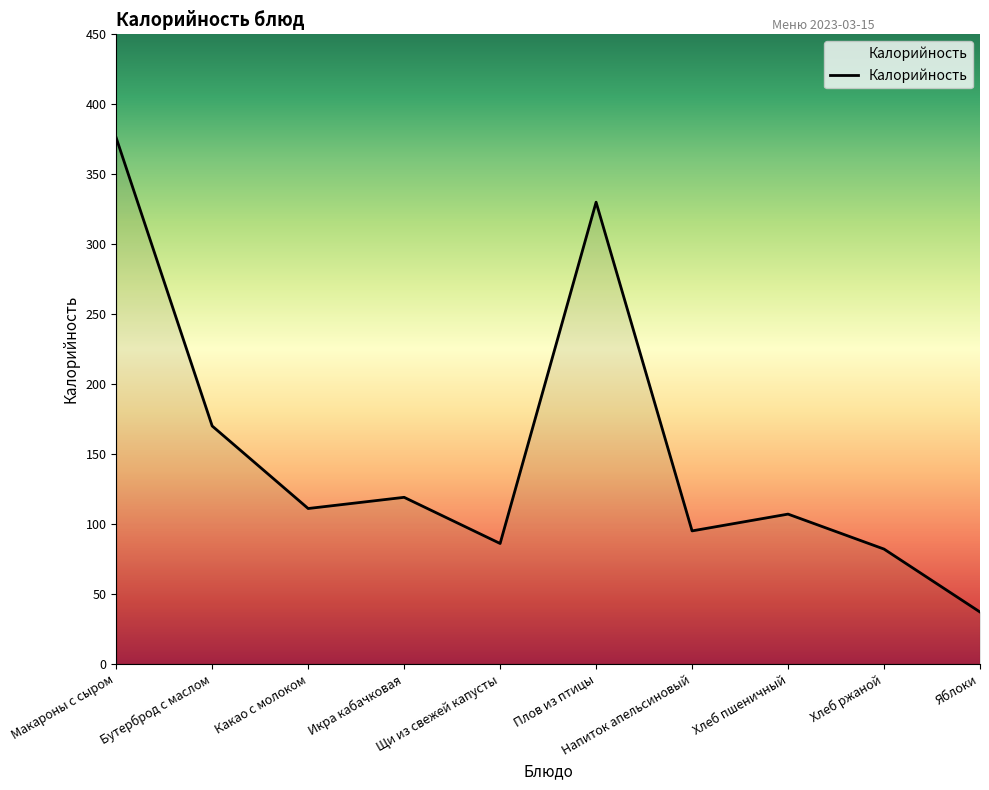

What is the greatest value displayed?

376